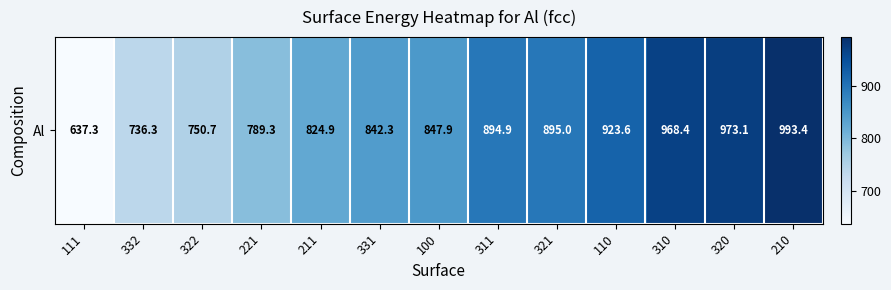

Rank the categories by value from lowest to highest.

111, 332, 322, 221, 211, 331, 100, 311, 321, 110, 310, 320, 210